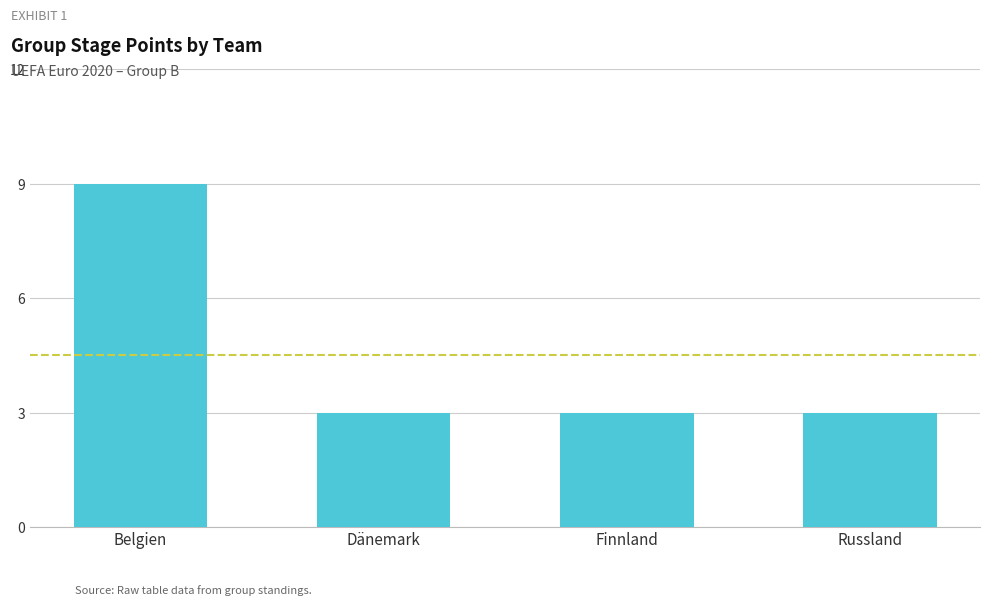

At which category does the chart reach its peak across all series?

Belgien